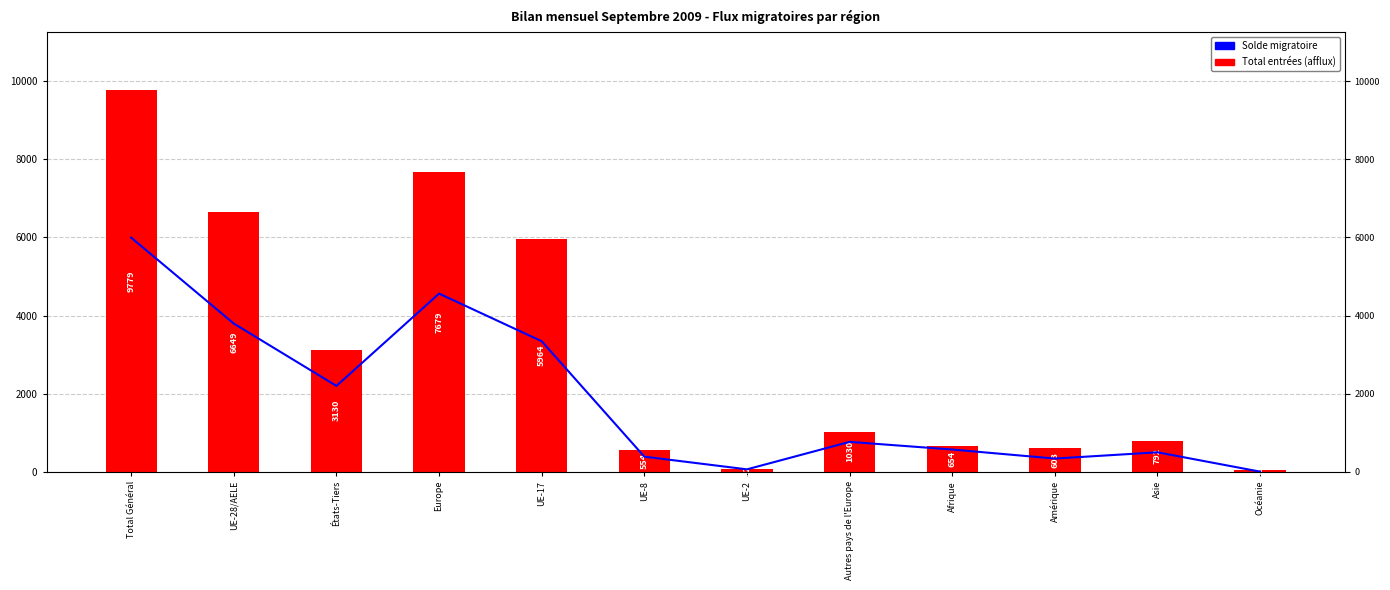

What is the average value of the Solde migratoire series?

1877